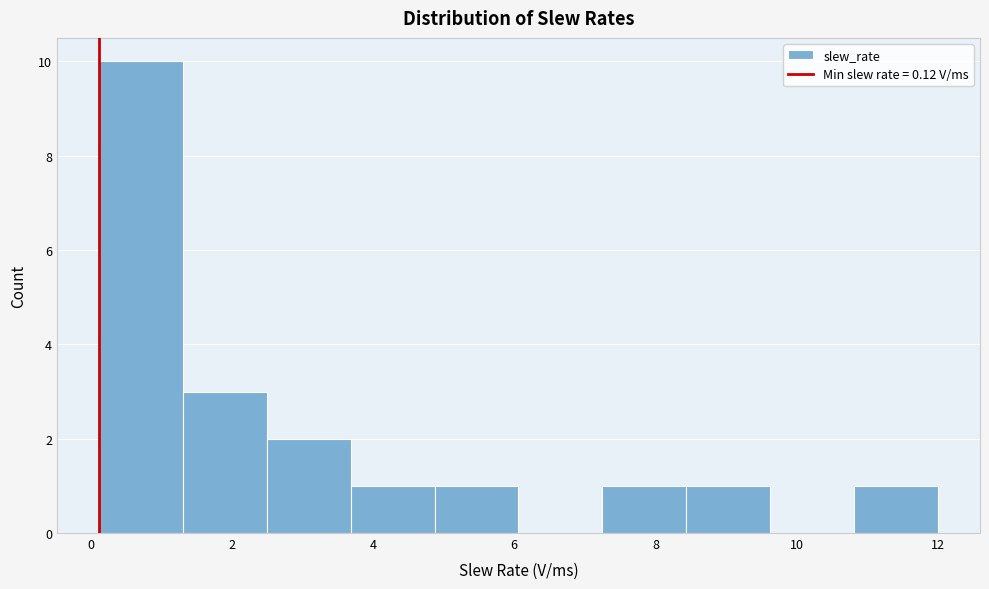

Reading left to right, list every bar in this chart as the range it spans on the x-axis followed by its height. Neither the bar edges nor the heights are printed on the chart, so give them approximately, as read against the axes.

0.2 to 1.4: 10
1.4 to 2.4: 3
2.4 to 3.6: 2
3.6 to 4.8: 1
4.8 to 6.0: 1
6.0 to 7.2: 0
7.2 to 8.4: 1
8.4 to 9.6: 1
9.6 to 10.8: 0
10.8 to 12.0: 1